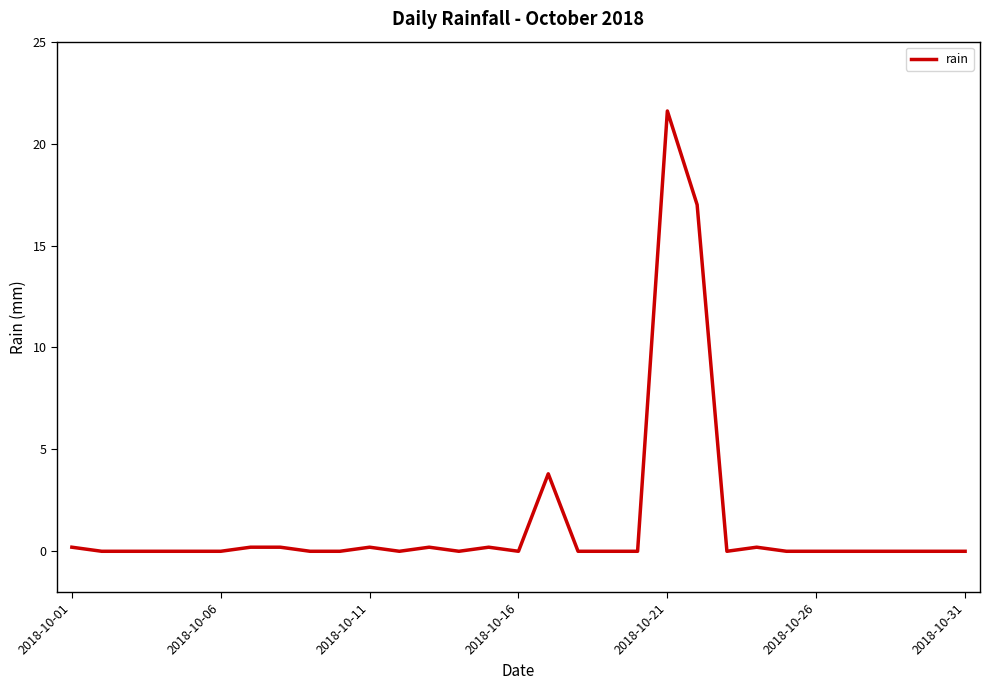

What is the difference between the maximum and minimum values?

21.6